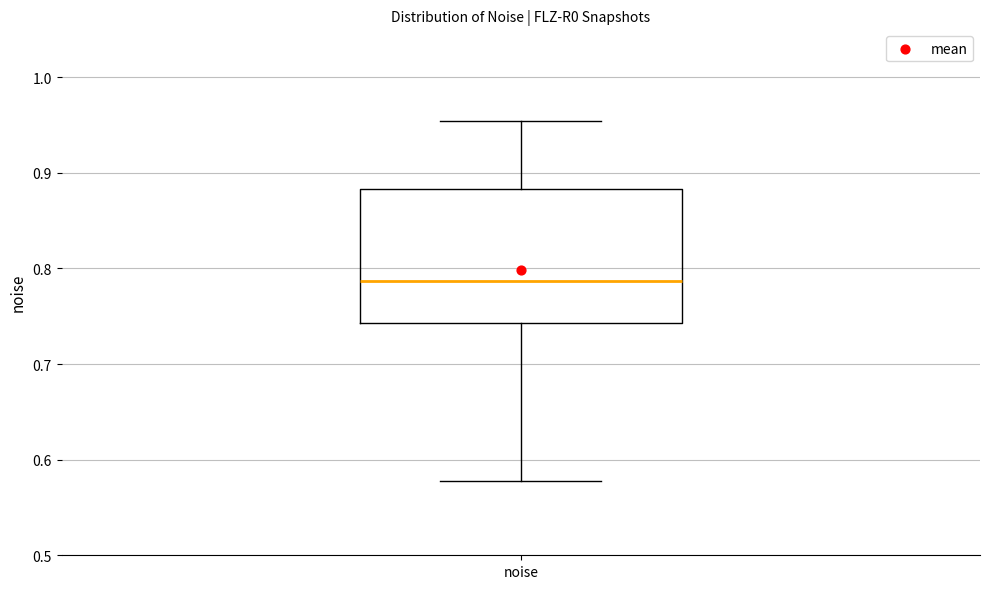

Transcribe this box plot: give where the median line is, the range the box spans, and where the two whiskers end, as read against the y-axis. The values are not printed on the chart, so give them approximately, as read against the axis.

median 0.79, box 0.74 to 0.88, whiskers 0.58 to 0.95